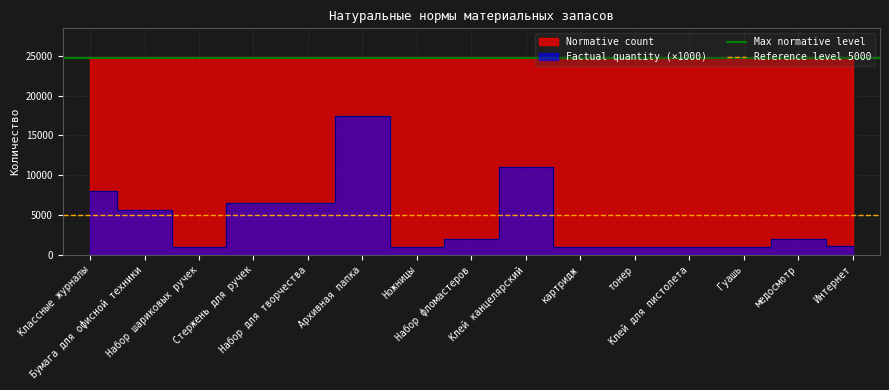

What is the sum of all Reference level 5000 values?

10000